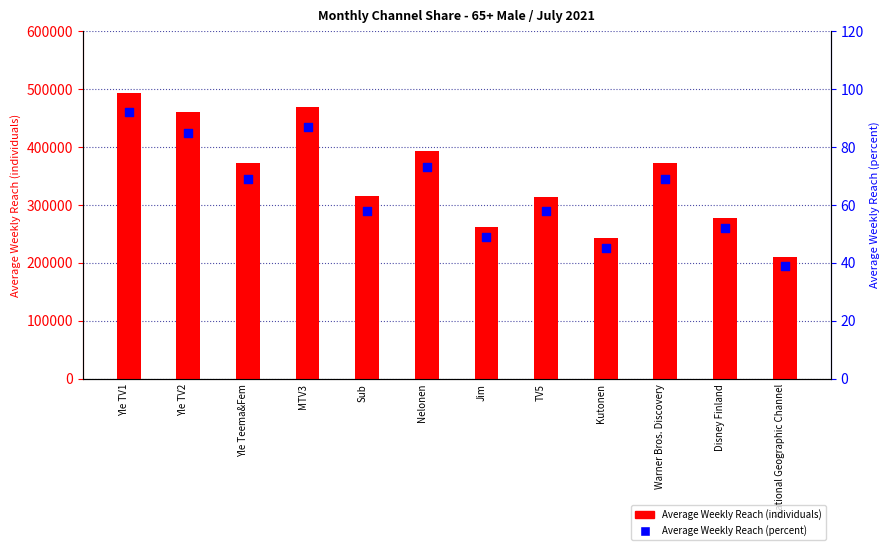

Which series has the largest Y range (max minus min)?

Average Weekly Reach (individuals)